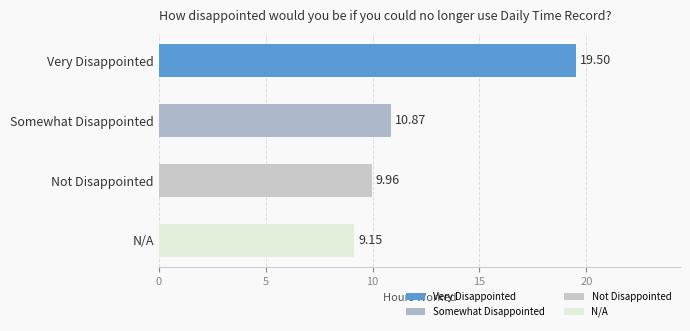

Rank the categories by value from highest to lowest.

Very Disappointed, Somewhat Disappointed, Not Disappointed, N/A